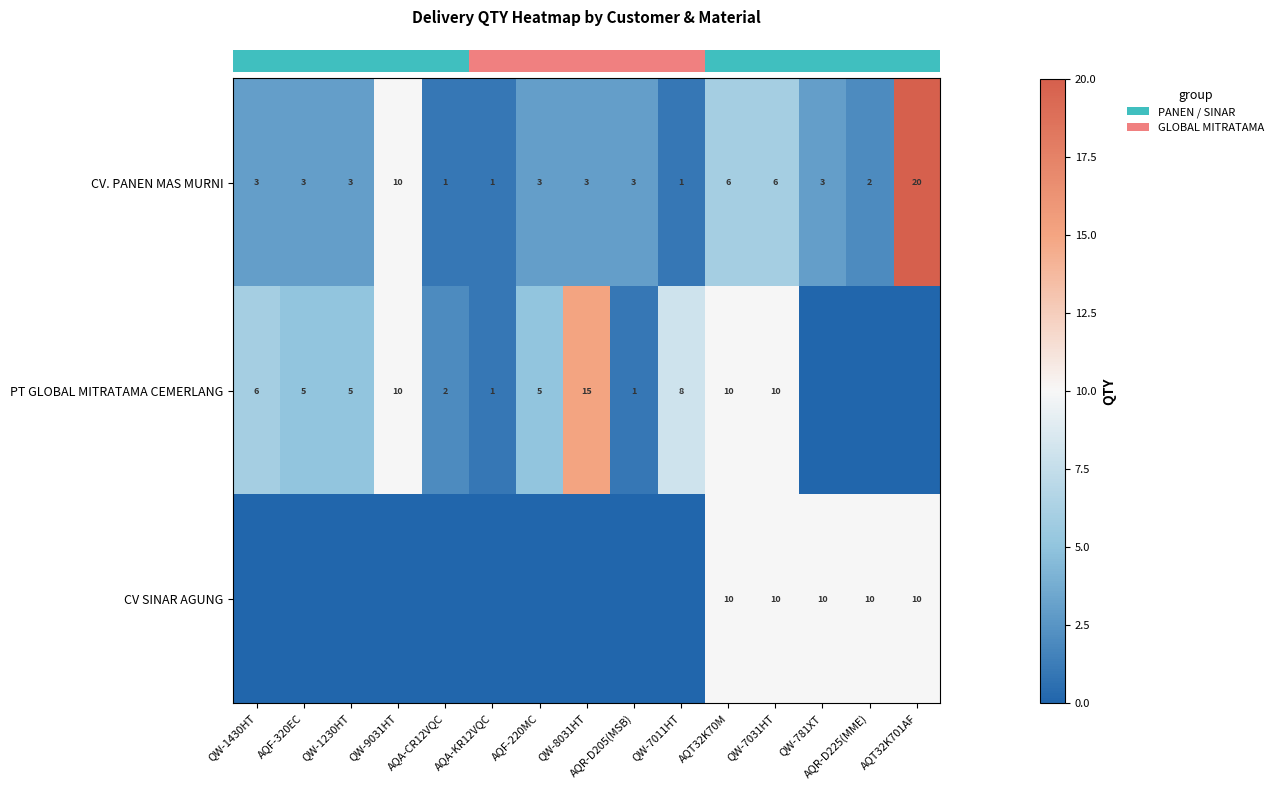

What is the difference between the maximum and minimum values in the row_2 series?

10